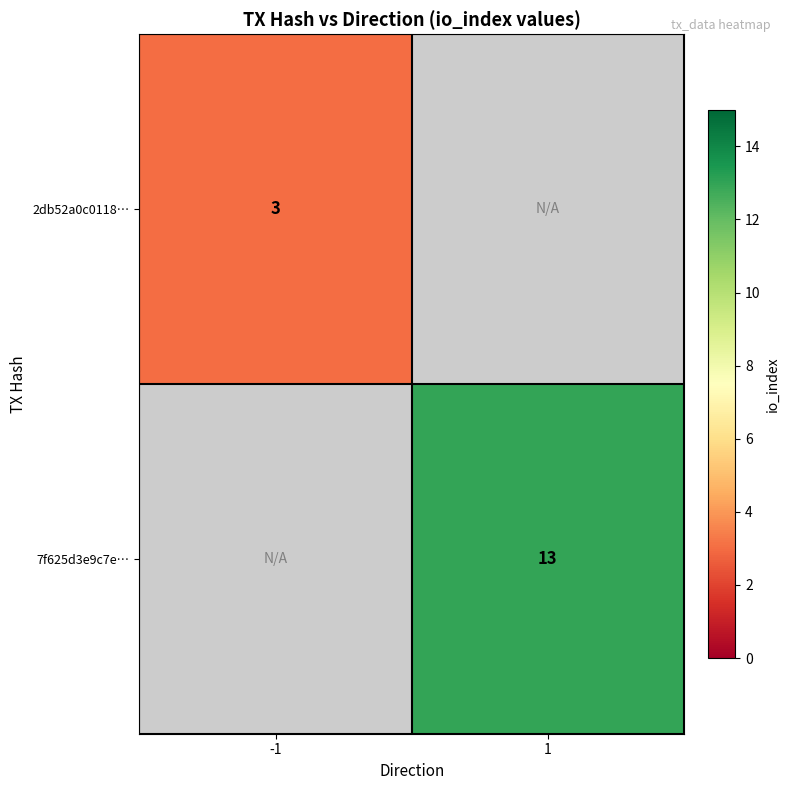

Count the number of categories in the chart.

2